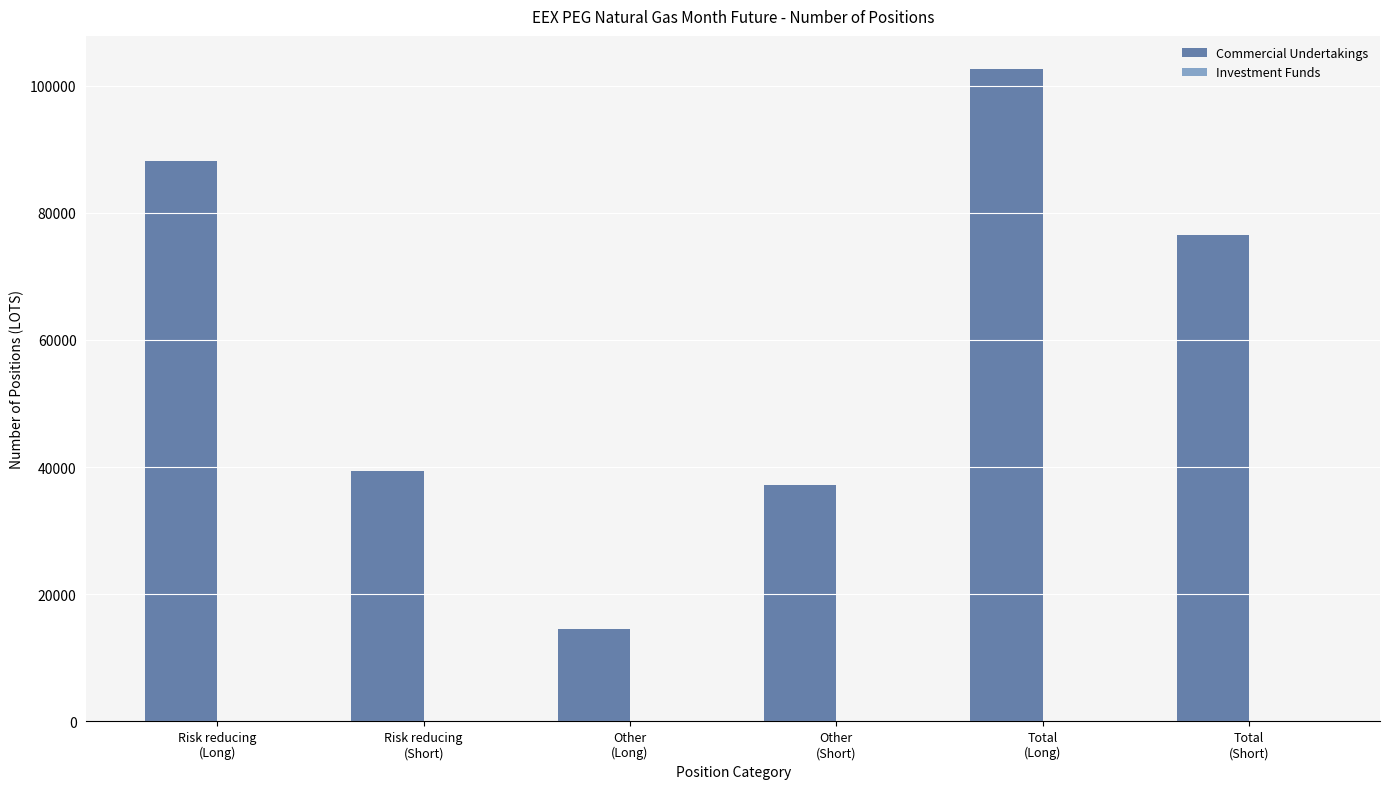

How many categories are shown in the chart?

6